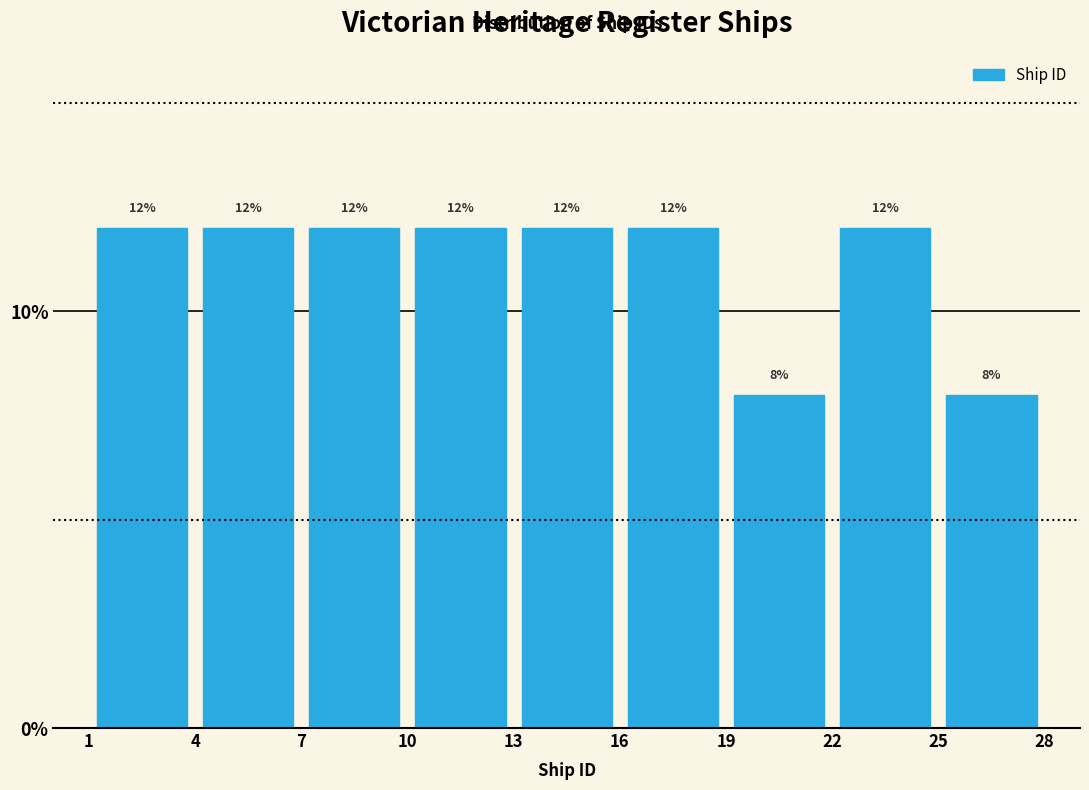

Reading left to right, list every bar in this chart as the range it spans on the x-axis followed by its height.

1 to 4: 12
4 to 7: 12
7 to 10: 12
10 to 13: 12
13 to 16: 12
16 to 19: 12
19 to 22: 8
22 to 25: 12
25 to 28: 8